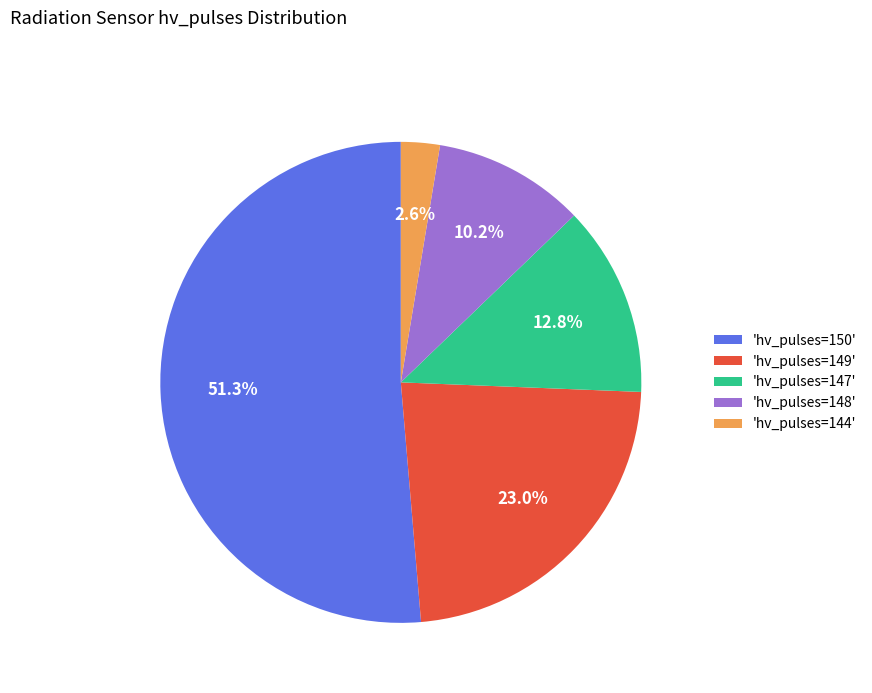

Does any single category account for the majority?

Yes